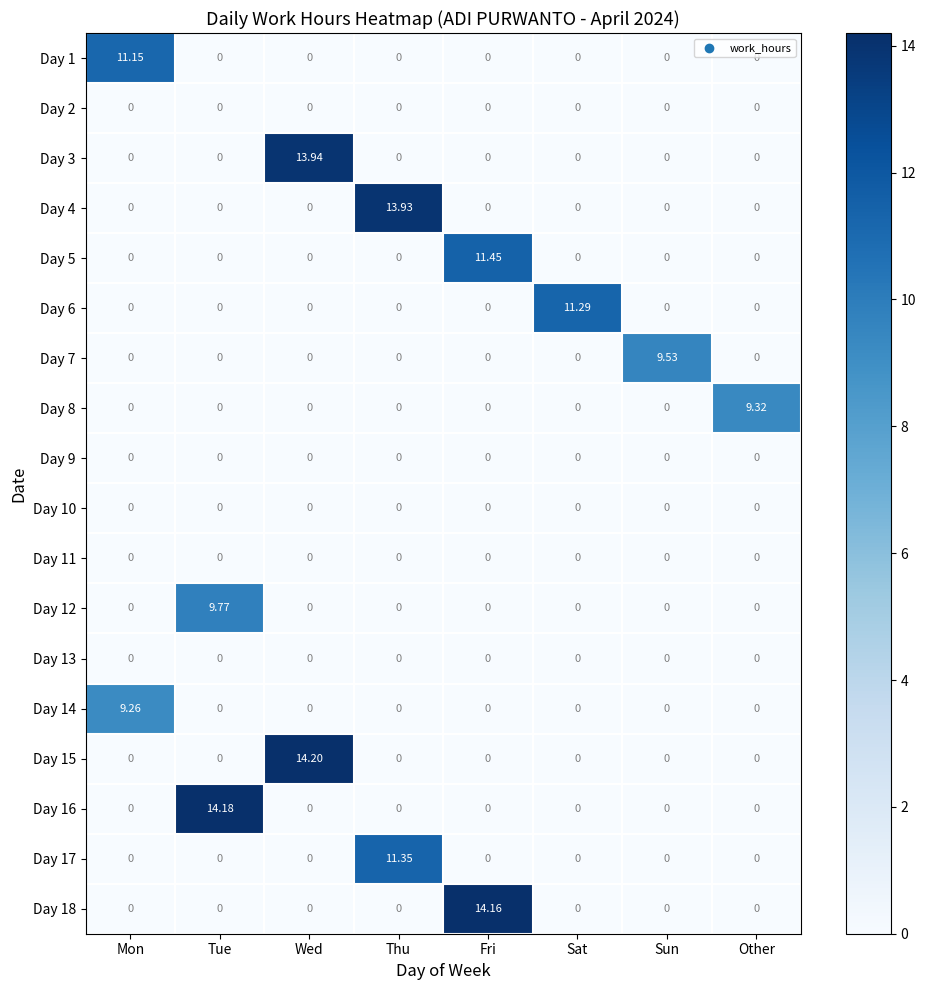

What is the difference between the highest and lowest values at Wed?

14.2